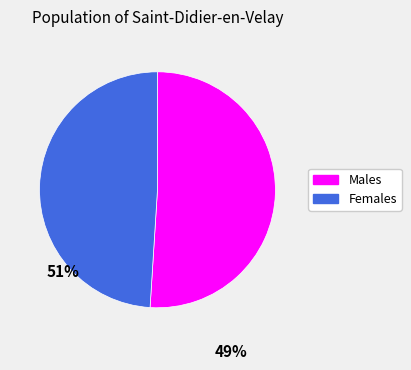

Does any single category account for the majority?

Yes